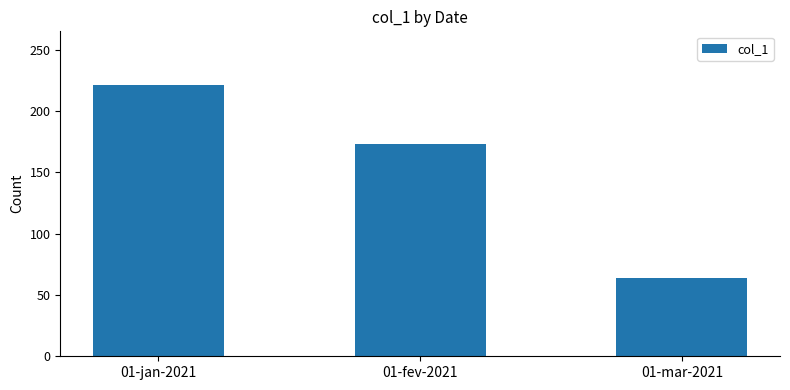

Read the value at 01-mar-2021.

64